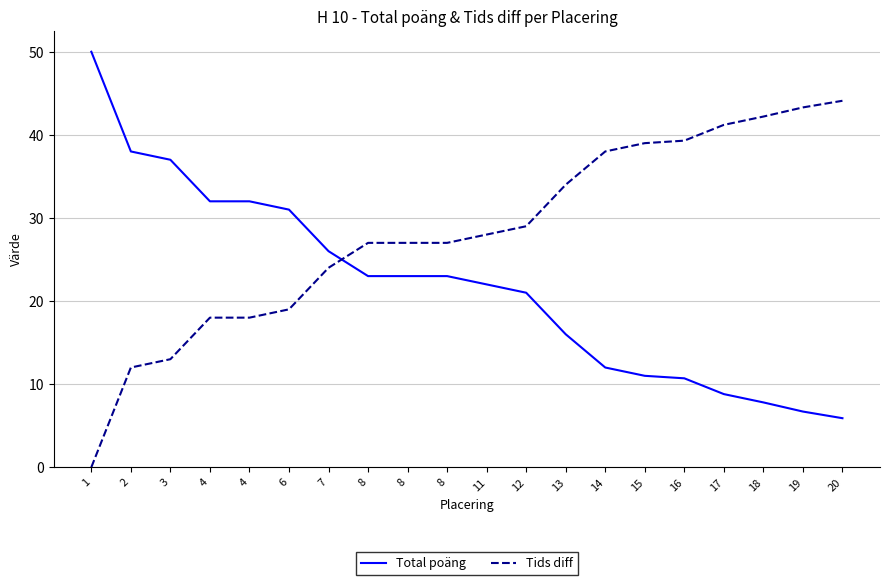

What is the sum of the Tids diff values at 3 and 13?

47.0